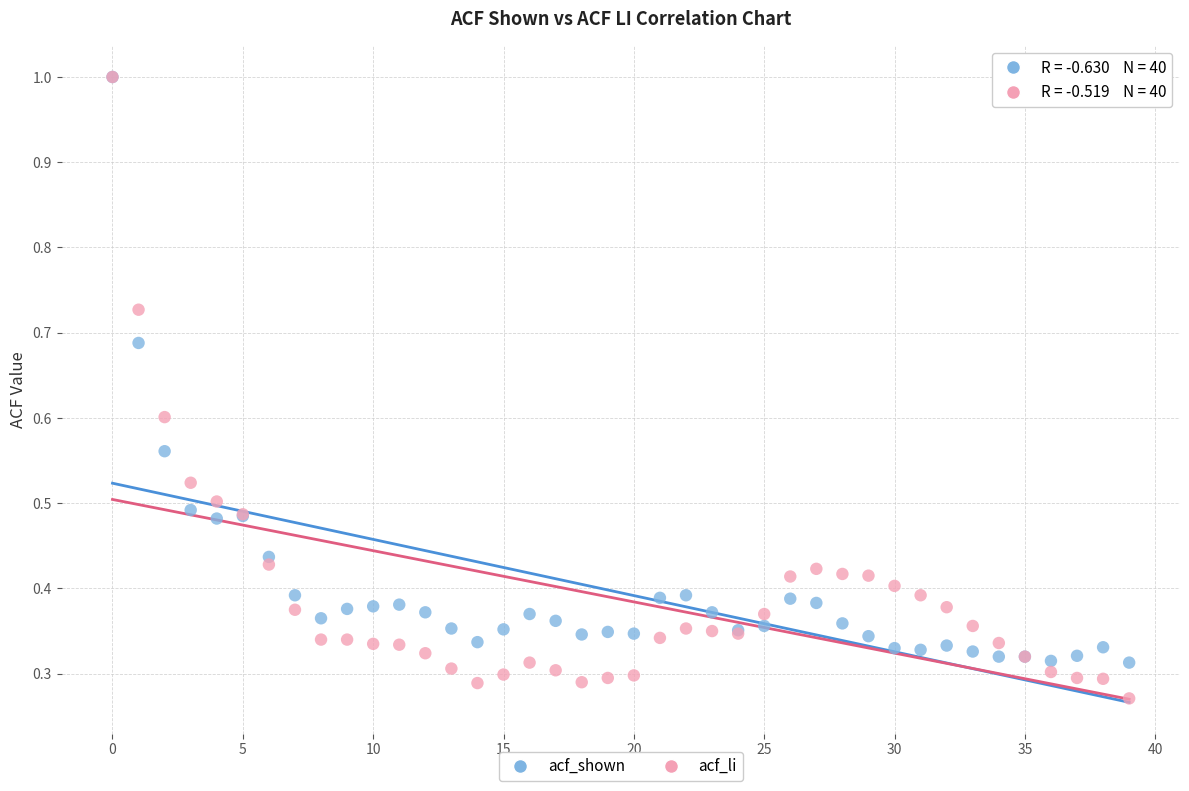

What are all the series names shown in the legend?

acf_shown, acf_li